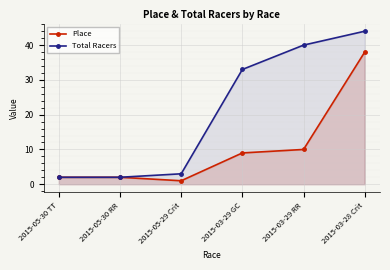

Reading left to right, list all the values displayed in this chart.

Place: 2015-05-30 TT=2	2015-05-30 RR=2	2015-05-29 Crit=1	2015-03-29 GC=9	2015-03-29 RR=10	2015-03-28 Crit=38
Total Racers: 2015-05-30 TT=2	2015-05-30 RR=2	2015-05-29 Crit=3	2015-03-29 GC=33	2015-03-29 RR=40	2015-03-28 Crit=44